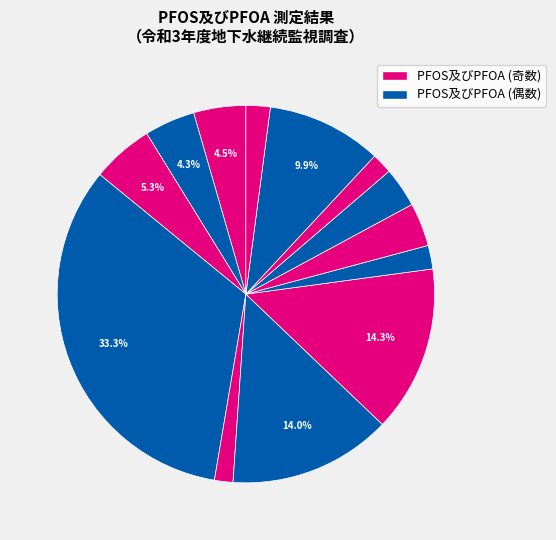

How many segments does this pie chart have?

13